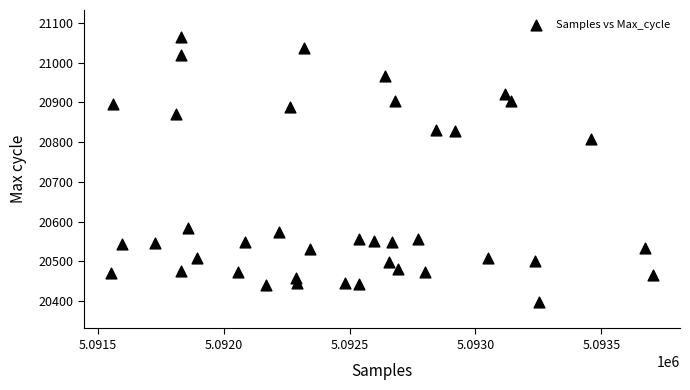

What is the range of X values (max minus min)?

2152